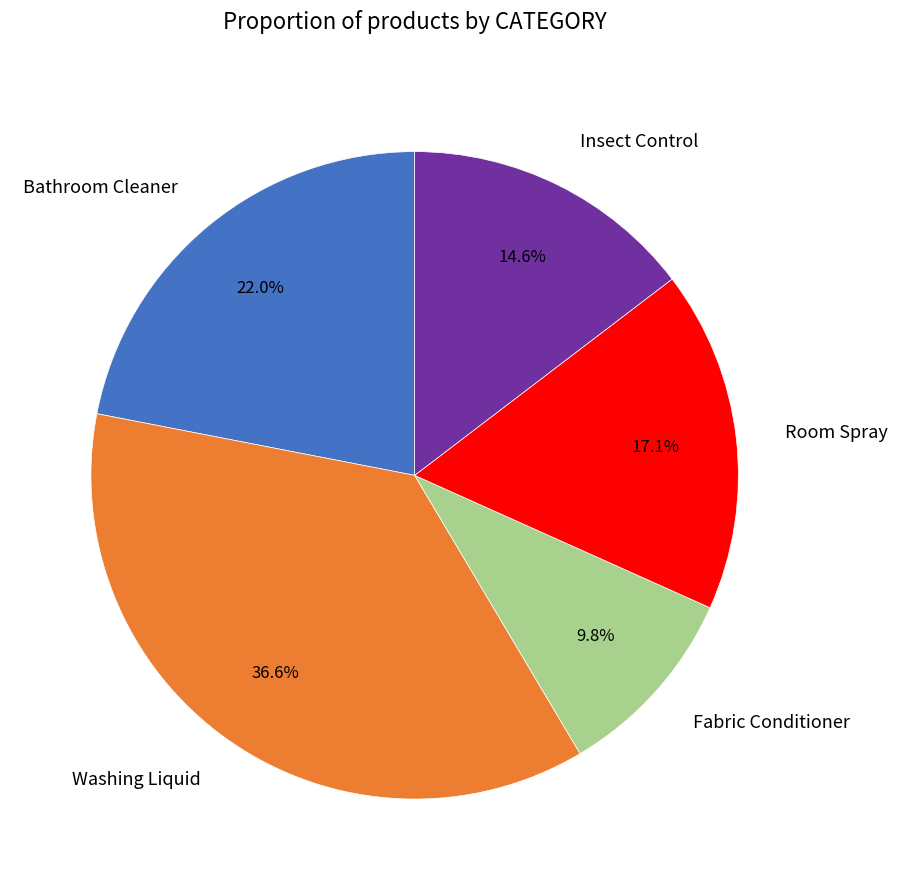

Does Room Spray represent more than half of the total?

No